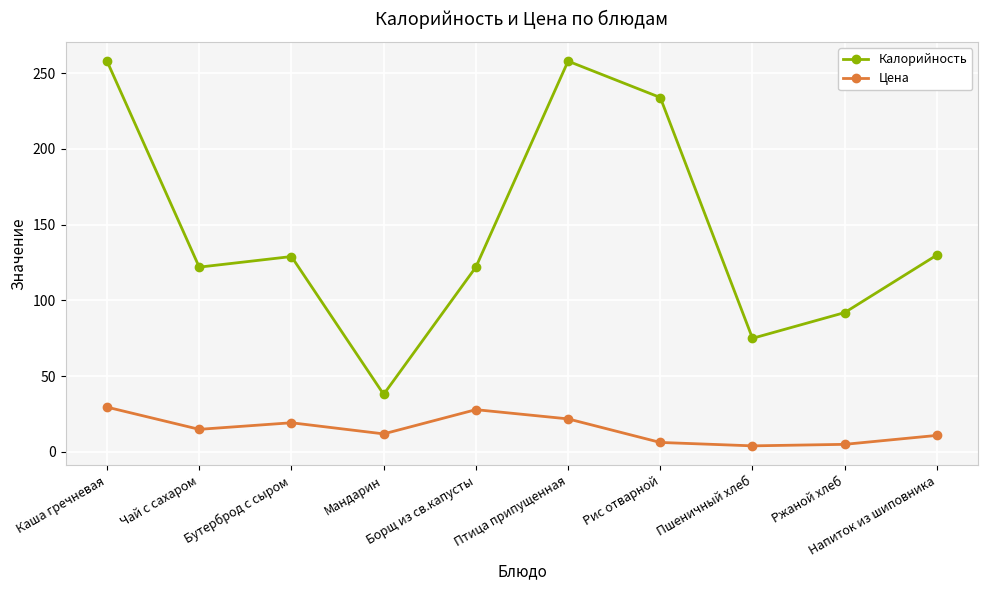

Is the value of Цена at Пшеничный хлеб greater than the value of Калорийность at Ржаной хлеб?

No